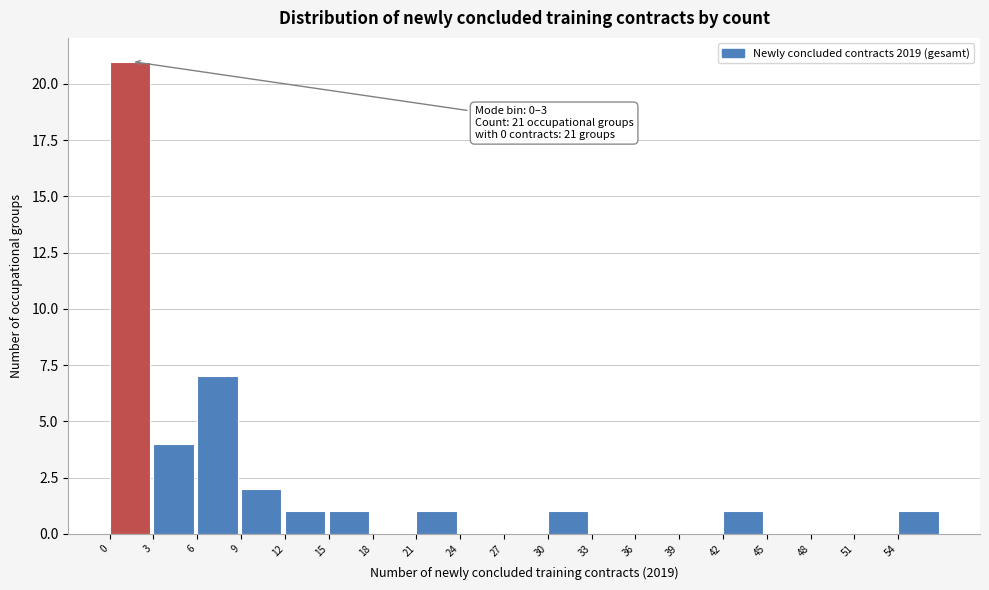

Over which range of the x-axis is the bar tallest?

0 to 3